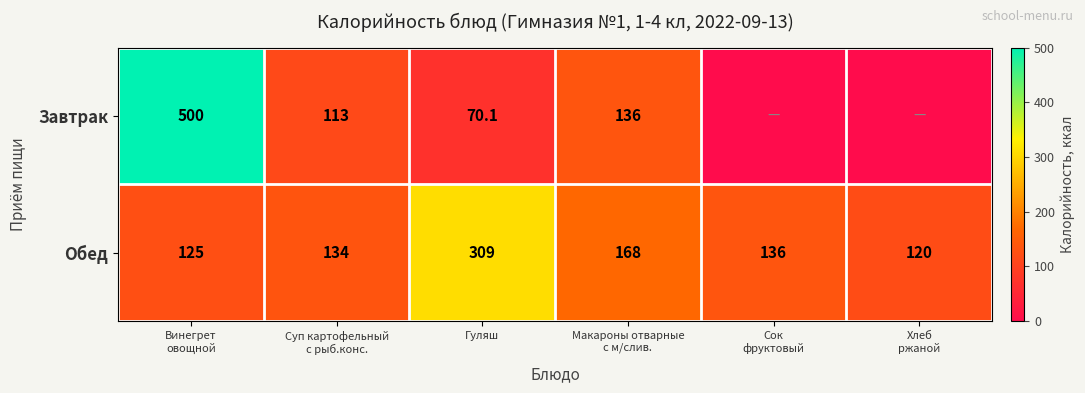

What is the highest value of the Обед series?

309.0